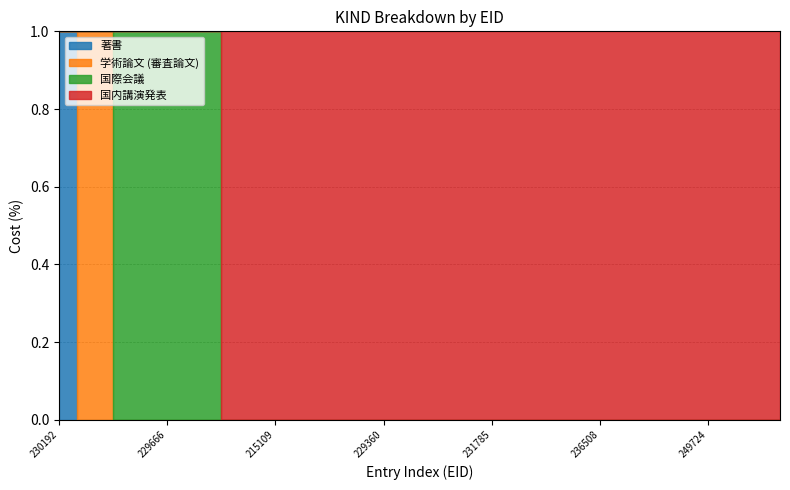

Which series ends up on top after the final intersection of 国際会議 and 学術論文 (審査論文)?

国際会議